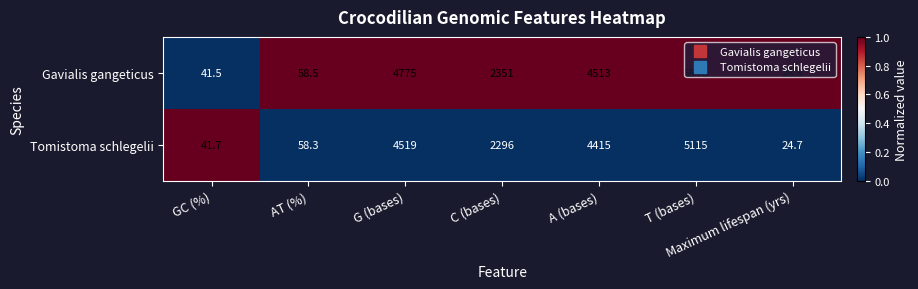

List the series in order of their overall mean, highest first.

Gavialis gangeticus, Tomistoma schlegelii